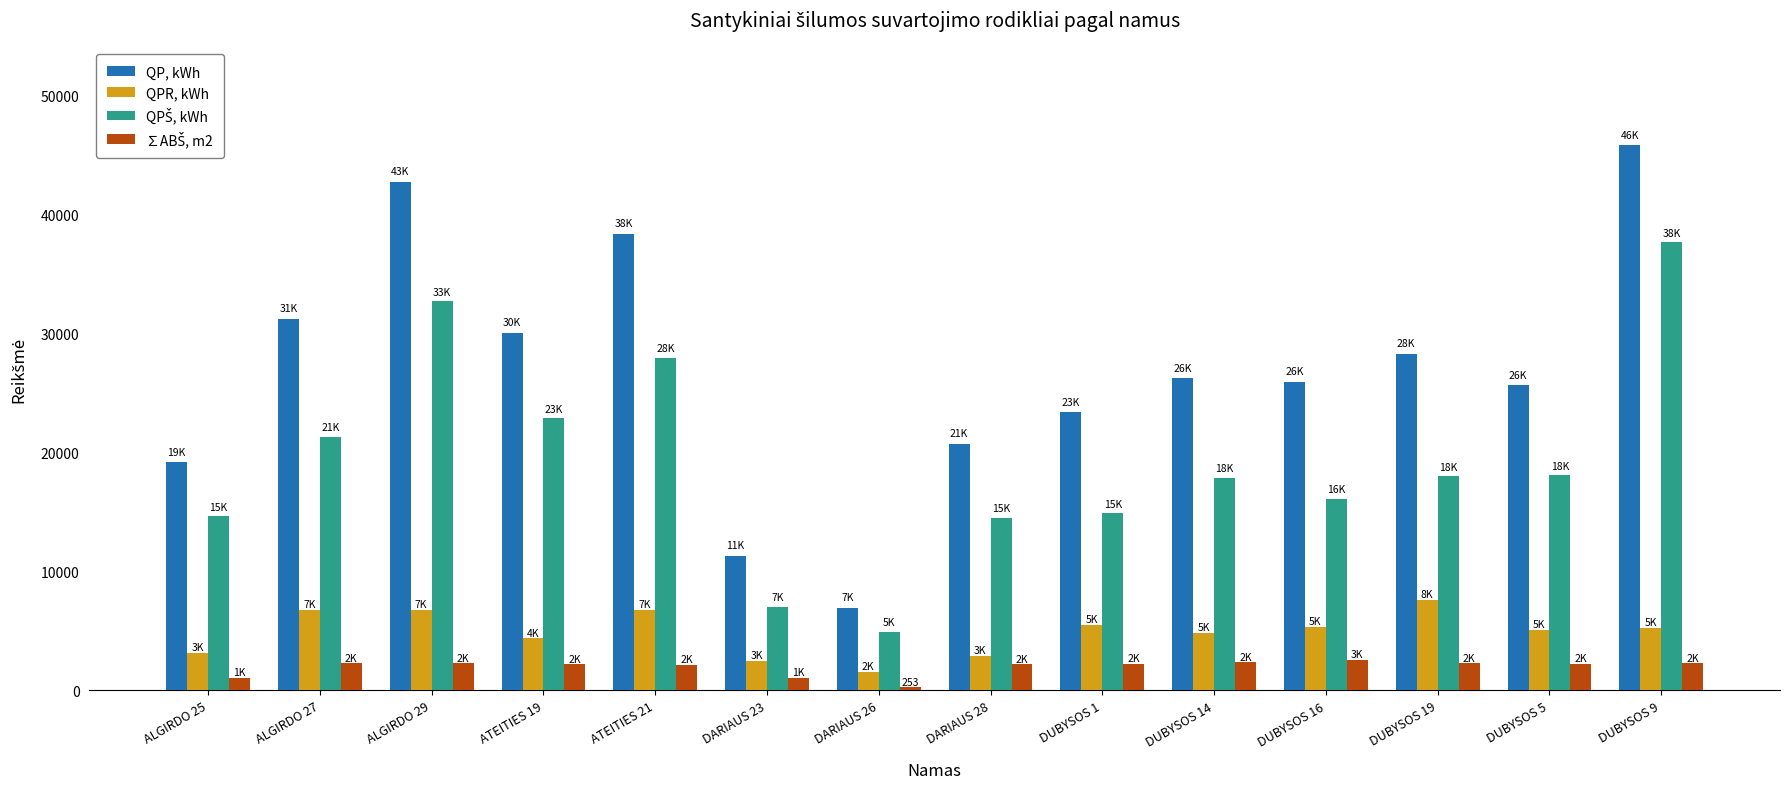

The value of QP, kWh at ATEITIES 19 is 30080.0. True or false?

True